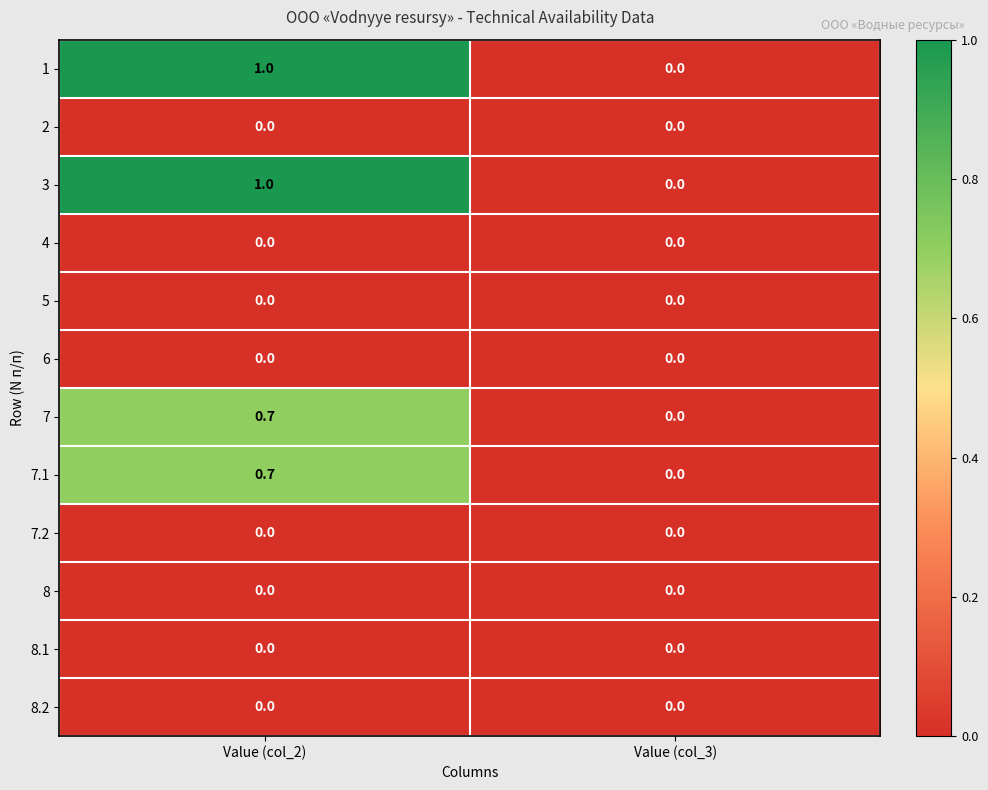

What is the greatest value displayed?

1.0